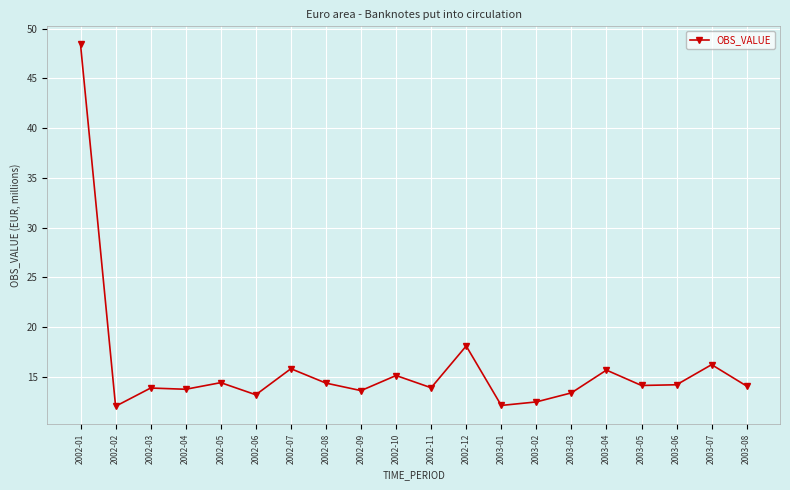

What is the difference between the maximum and second lowest values?

36.3